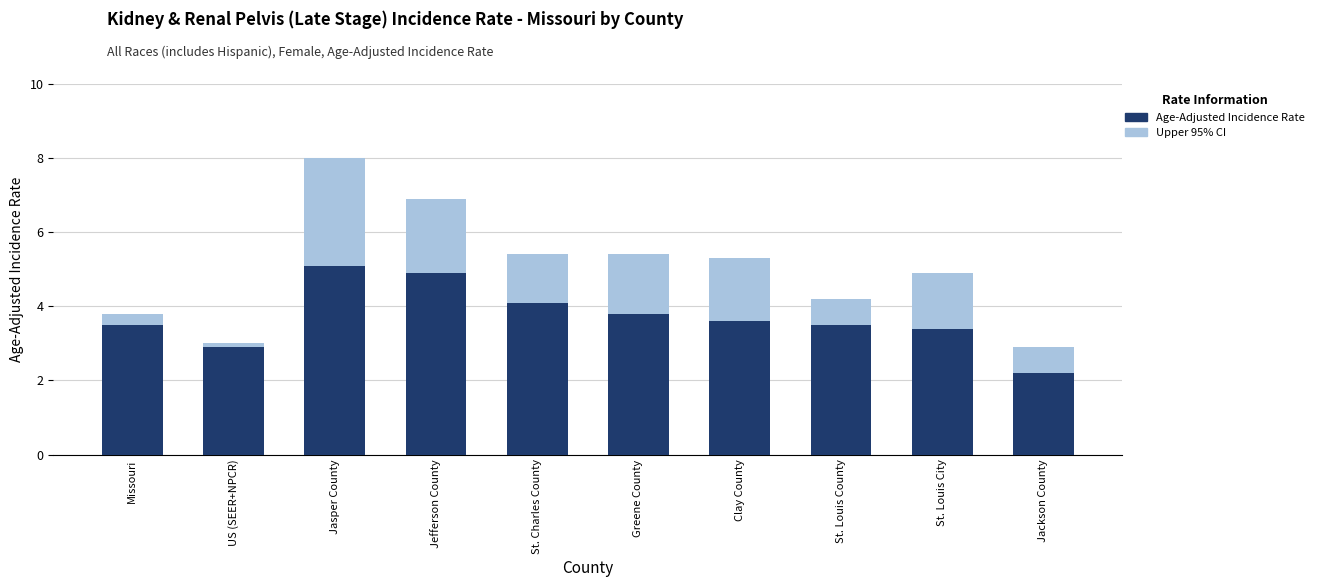

How many groups of bars are there?

10